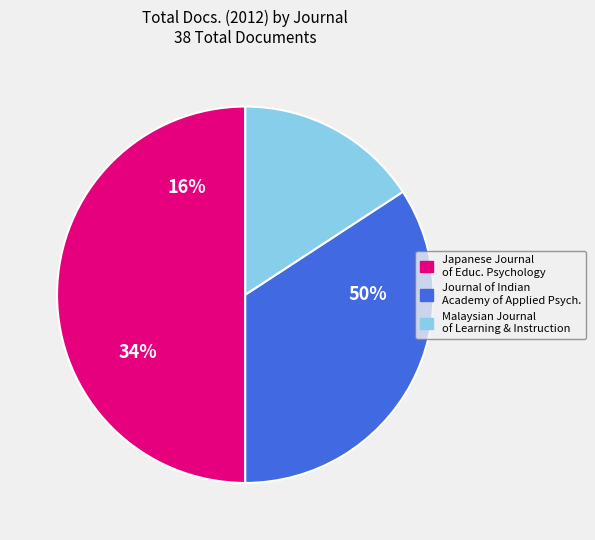

How many segments does this pie chart have?

3